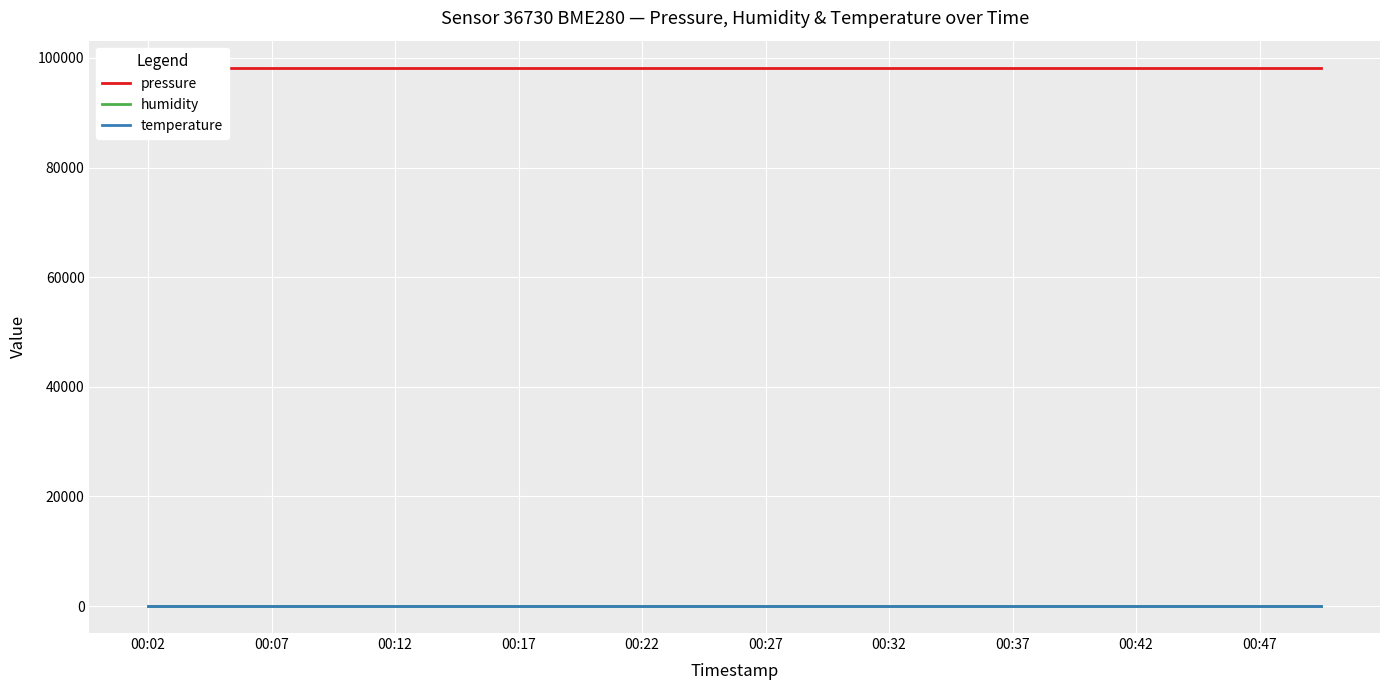

Which series changed the most between 00:07 and 00:17?

pressure